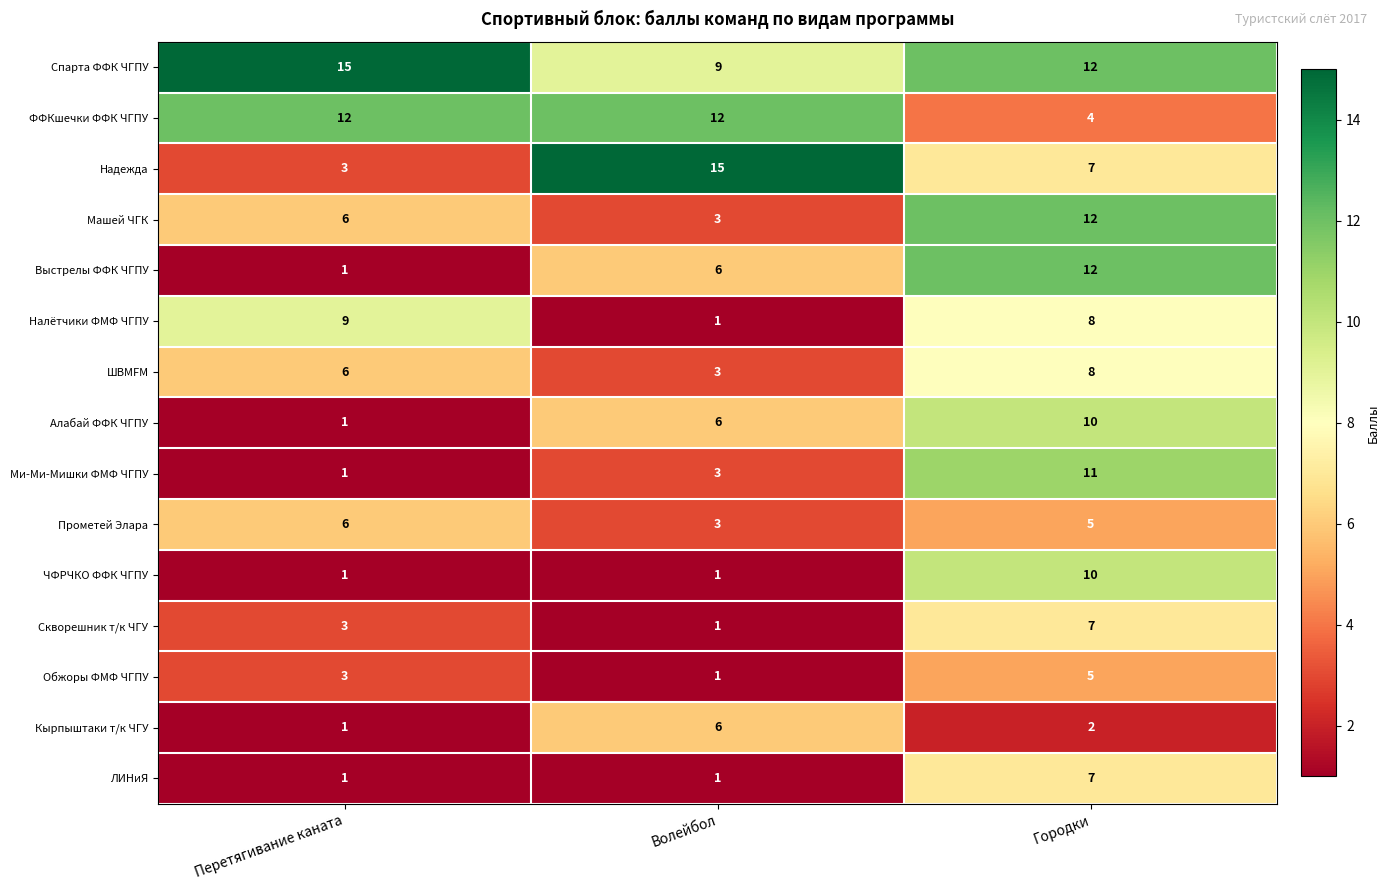

How many Обжоры ФМФ ЧГПУ values are between 1 and 5?

3